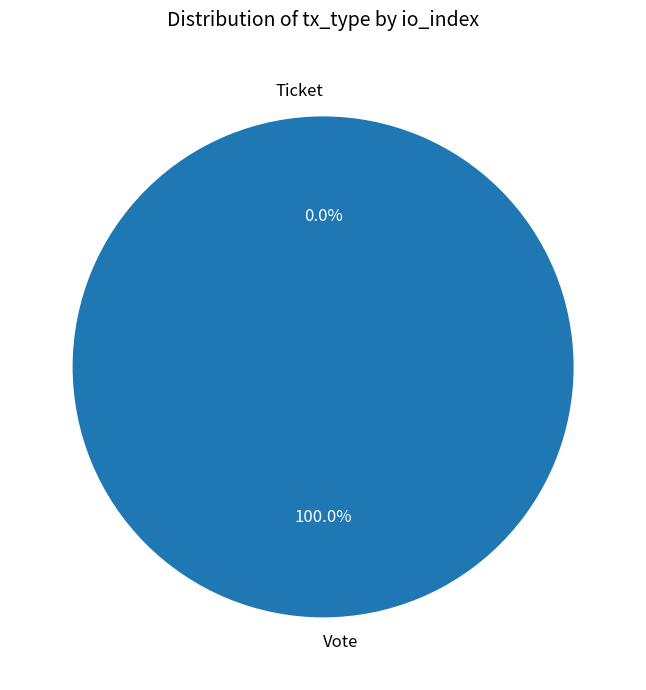

The Ticket slice represents 1% of the pie. True or false?

False